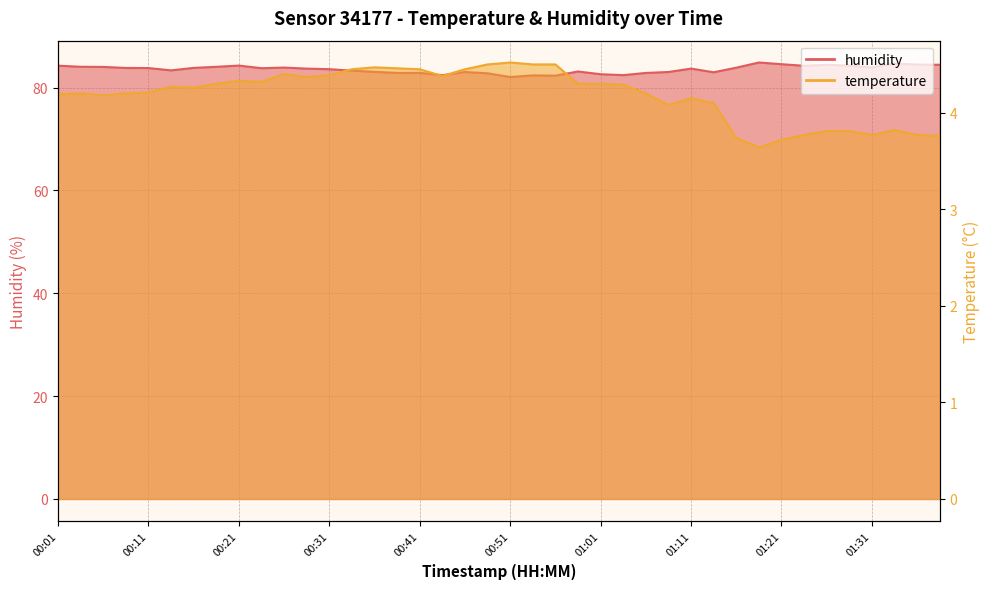

Rank the series at 00:04 from lowest to highest value.

temperature, humidity